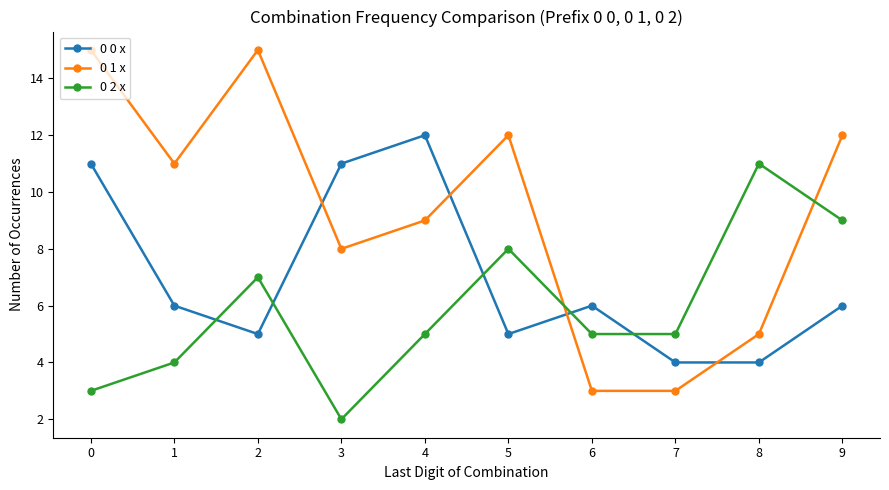

What is the value of the 0 1 x point at the 5th from the left?

9